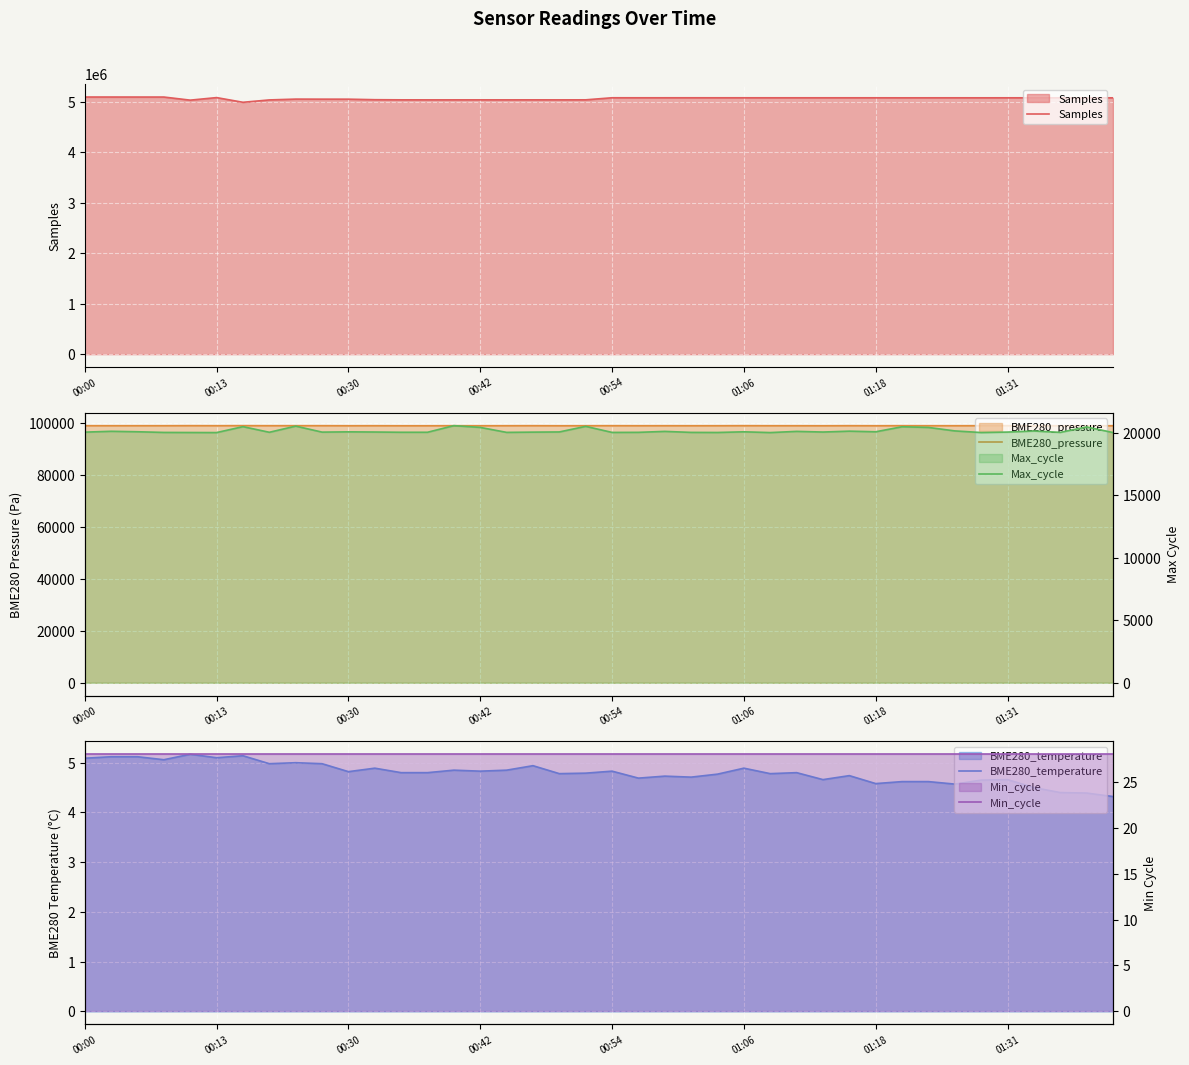

What is the lowest value of the Samples series?

4987142